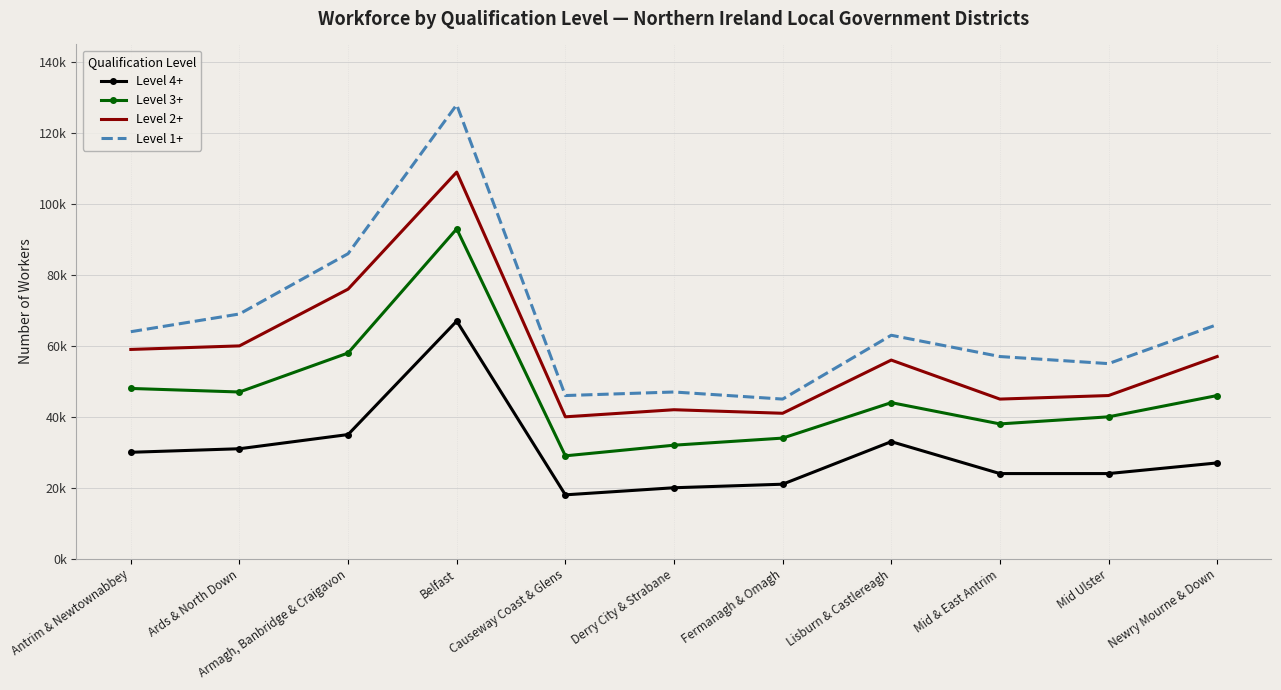

Is the value of Level 2+ at Lisburn & Castlereagh greater than the value of Level 1+ at Newry Mourne & Down?

No